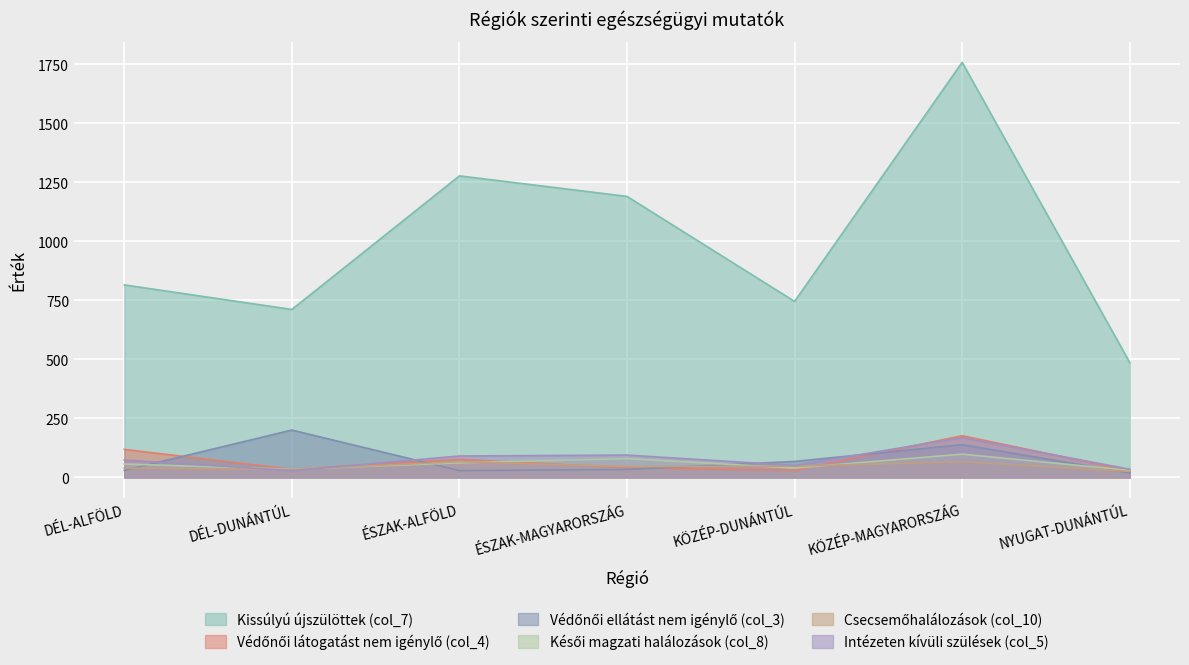

At which category does Kissúlyú újszülöttek (col_7) reach its first local peak?

ÉSZAK-ALFÖLD